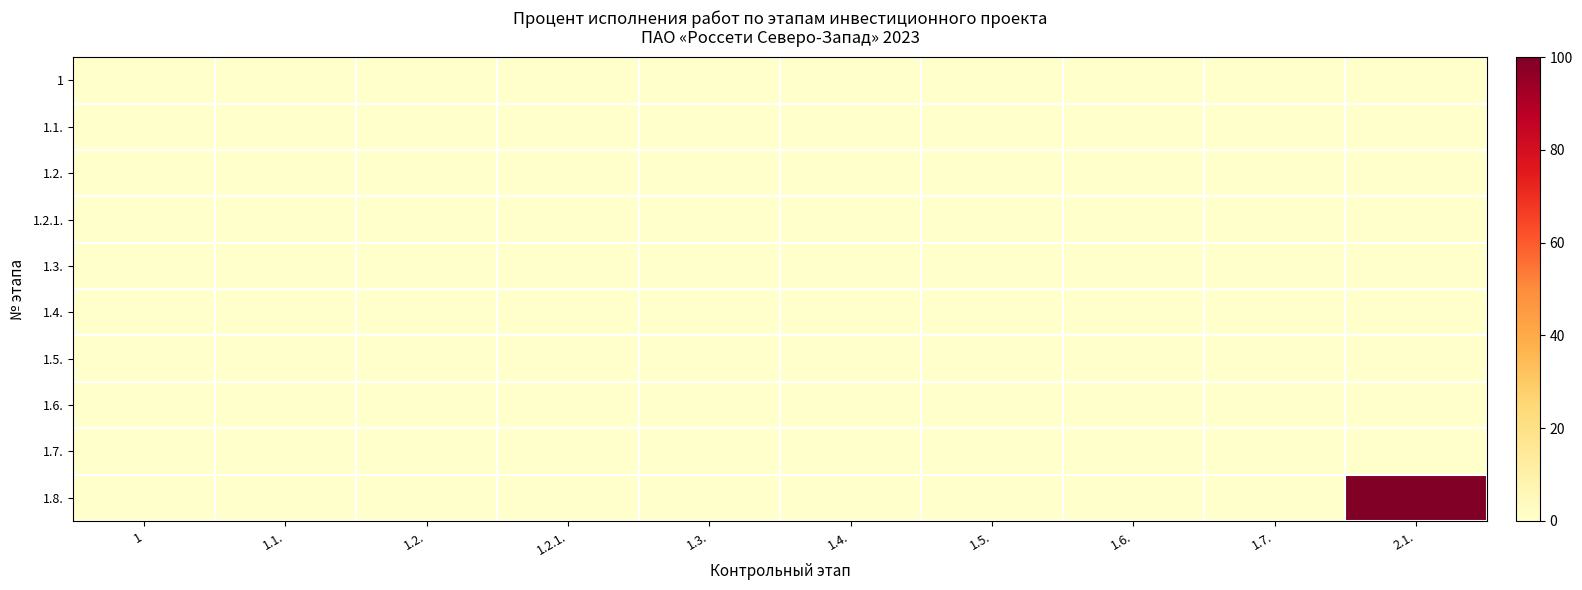

Reading left to right, what are all the values shown in this chart?

1: 1=0	1.1.=0	1.2.=0	1.2.1.=0	1.3.=0	1.4.=0	1.5.=0	1.6.=0	1.7.=0	2.1.=0
1.1.: 1=0	1.1.=0	1.2.=0	1.2.1.=0	1.3.=0	1.4.=0	1.5.=0	1.6.=0	1.7.=0	2.1.=0
1.2.: 1=0	1.1.=0	1.2.=0	1.2.1.=0	1.3.=0	1.4.=0	1.5.=0	1.6.=0	1.7.=0	2.1.=0
1.2.1.: 1=0	1.1.=0	1.2.=0	1.2.1.=0	1.3.=0	1.4.=0	1.5.=0	1.6.=0	1.7.=0	2.1.=0
1.3.: 1=0	1.1.=0	1.2.=0	1.2.1.=0	1.3.=0	1.4.=0	1.5.=0	1.6.=0	1.7.=0	2.1.=0
1.4.: 1=0	1.1.=0	1.2.=0	1.2.1.=0	1.3.=0	1.4.=0	1.5.=0	1.6.=0	1.7.=0	2.1.=0
1.5.: 1=0	1.1.=0	1.2.=0	1.2.1.=0	1.3.=0	1.4.=0	1.5.=0	1.6.=0	1.7.=0	2.1.=0
1.6.: 1=0	1.1.=0	1.2.=0	1.2.1.=0	1.3.=0	1.4.=0	1.5.=0	1.6.=0	1.7.=0	2.1.=0
1.7.: 1=0	1.1.=0	1.2.=0	1.2.1.=0	1.3.=0	1.4.=0	1.5.=0	1.6.=0	1.7.=0	2.1.=0
1.8.: 1=0	1.1.=0	1.2.=0	1.2.1.=0	1.3.=0	1.4.=0	1.5.=0	1.6.=0	1.7.=0	2.1.=100